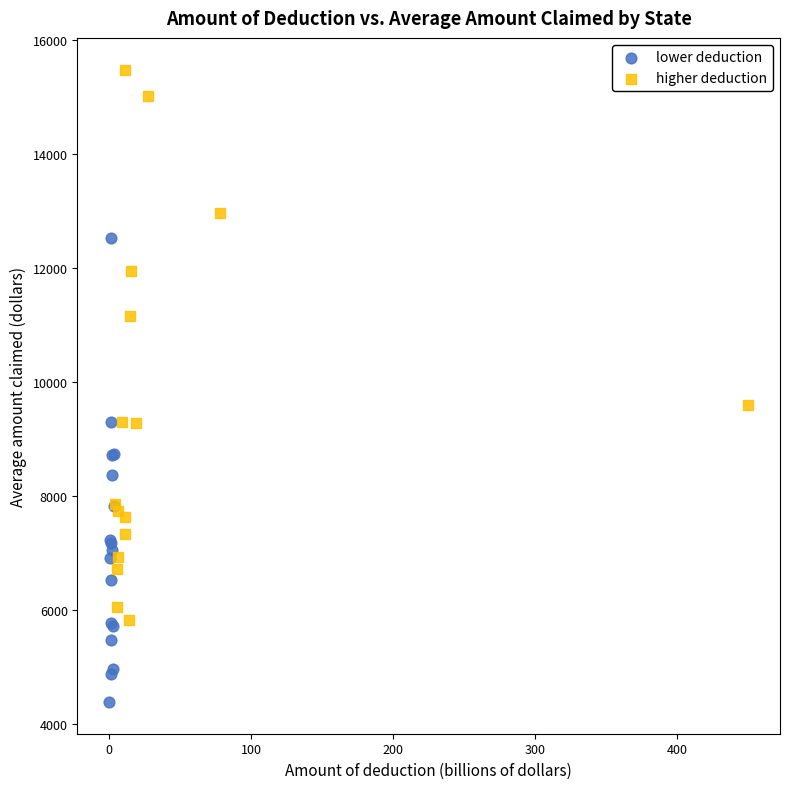

Which series has the widest spread of Y values?

higher deduction